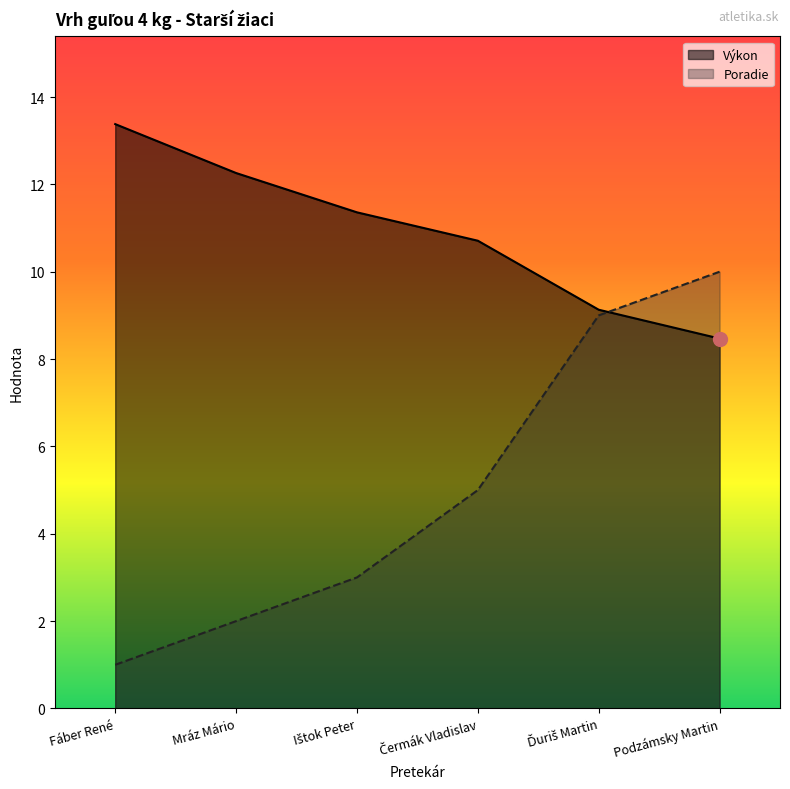

What are all the series names shown in the legend?

Výkon, Poradie